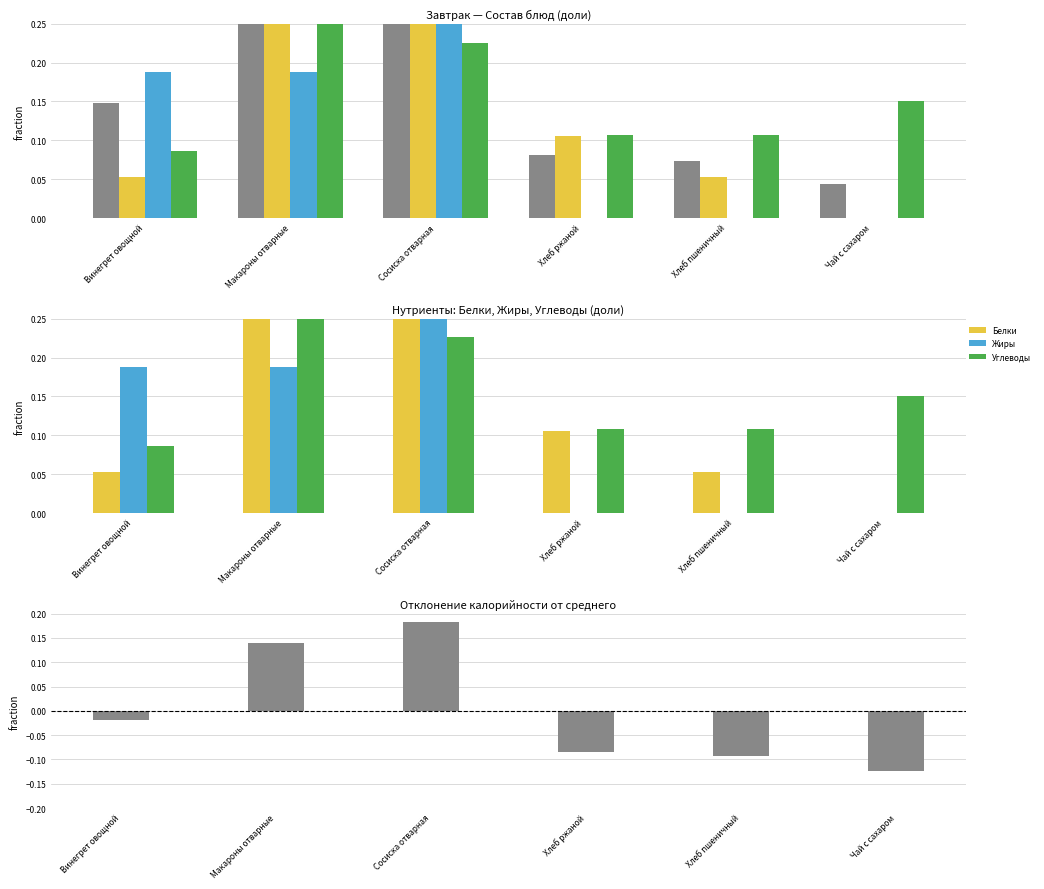

What value does the Отклонение калорийности series have at Чай с сахаром?

-0.1